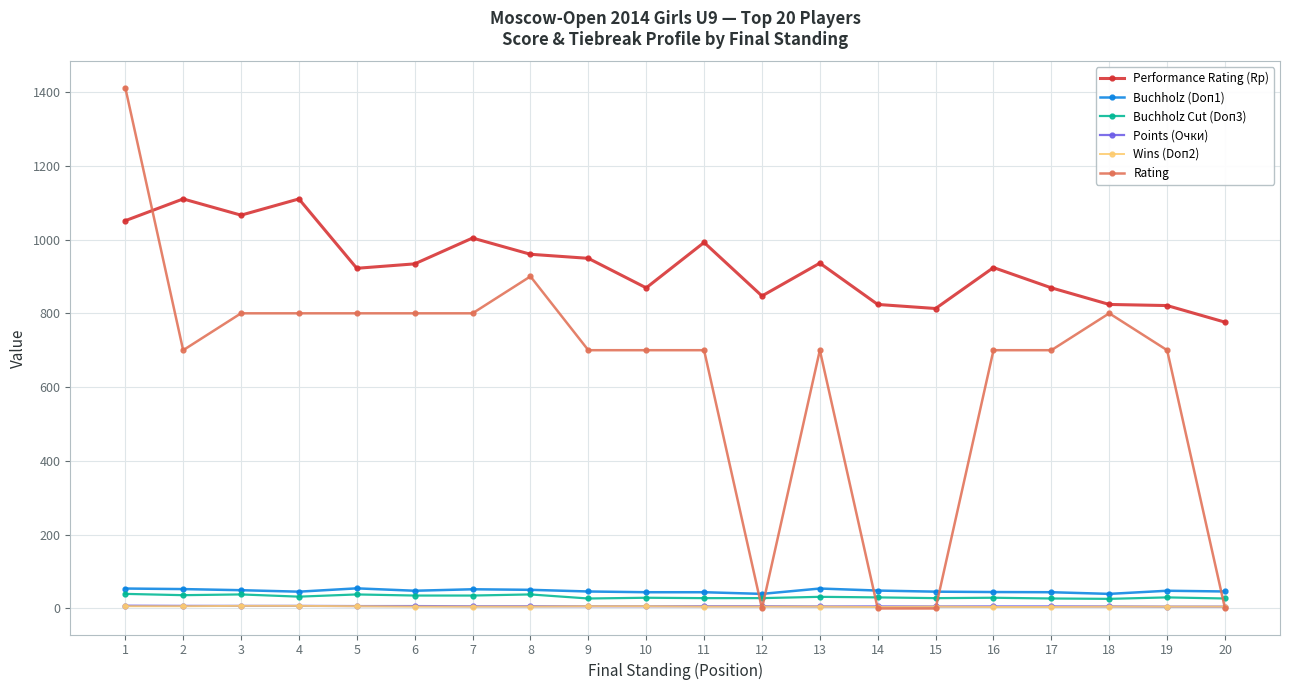

At how many categories does at least one series exceed 1172?

1